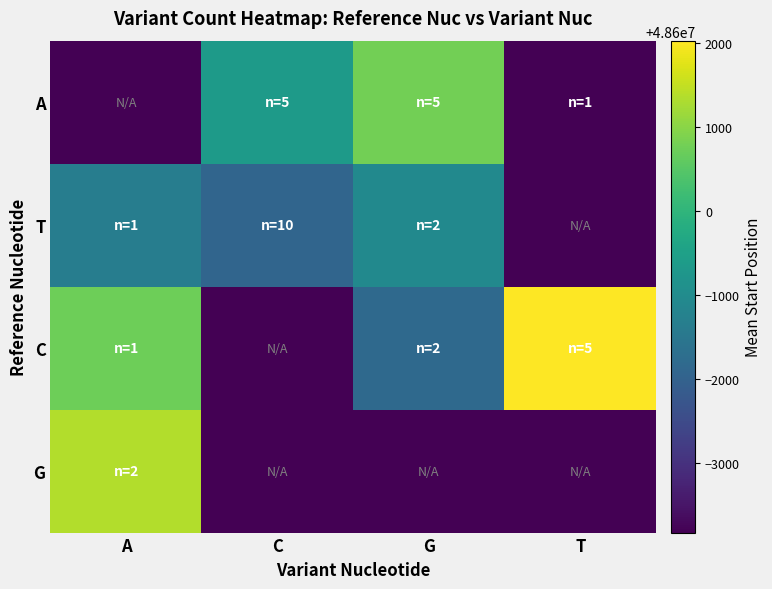

Rank the series at G from highest to lowest value.

A, T, C, G